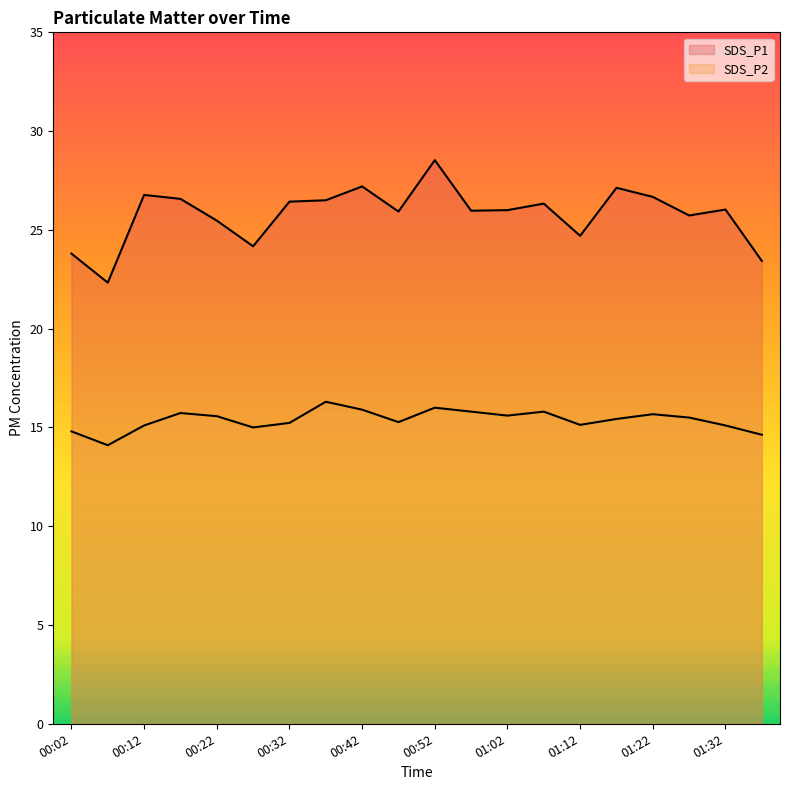

The SDS_P1 series shows 27.1 at 01:17. True or false?

True